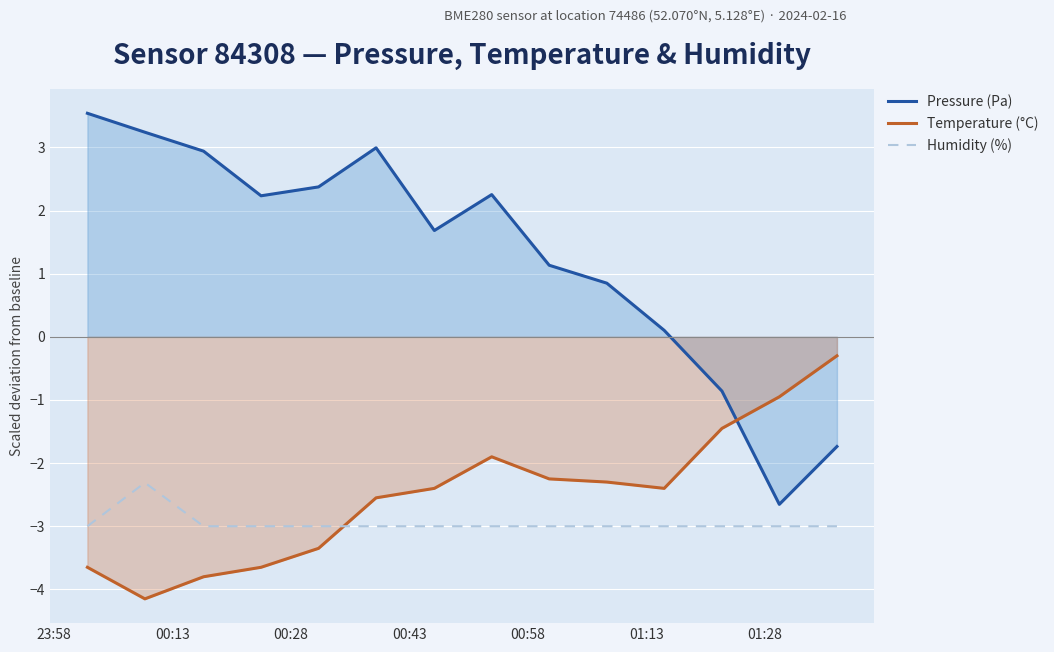

What is the minimum value for Humidity (%)?

-3.0